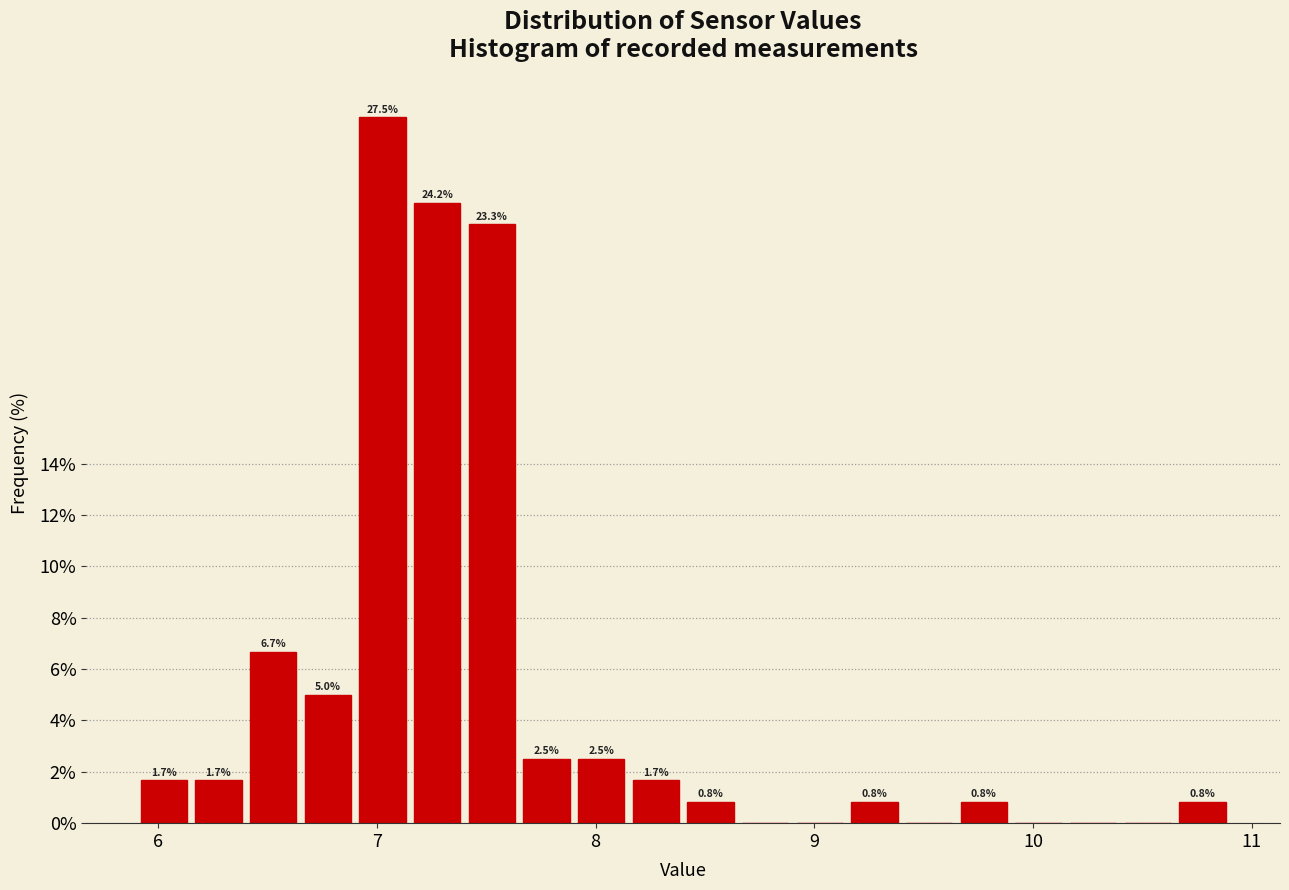

Around what value on the x-axis is the tallest bar? Give the approximate position of its centre, as read against the axis.

7.0